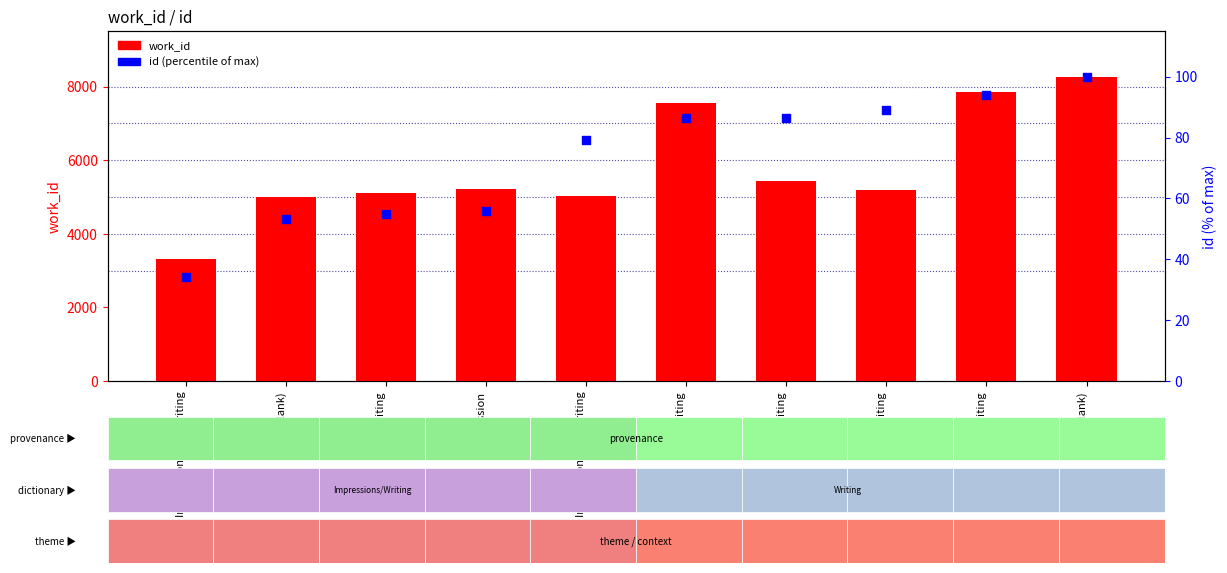

What is the total value across all series at Impression?

5285.0